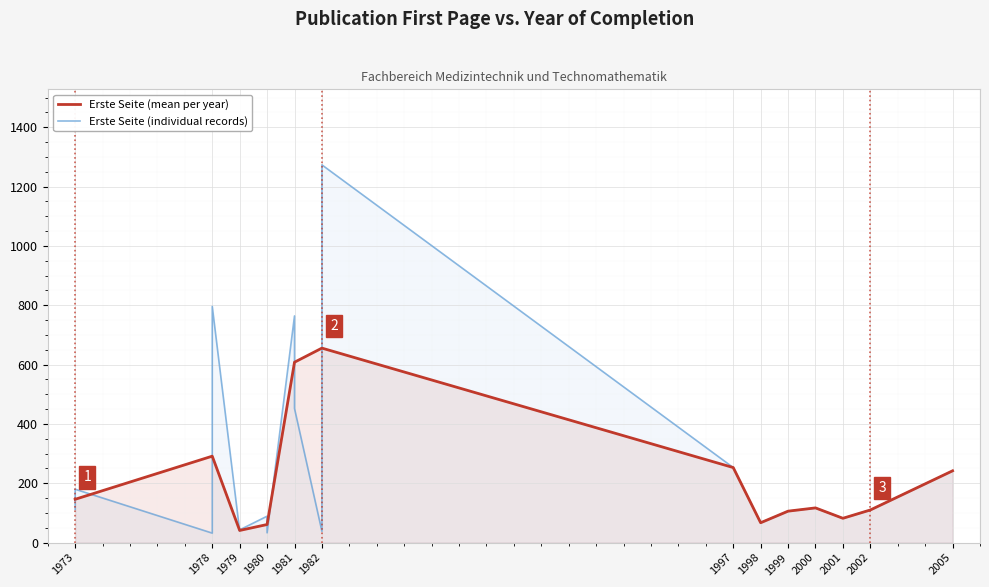

At which label is Erste Seite (mean per year) closest to 348?

1978